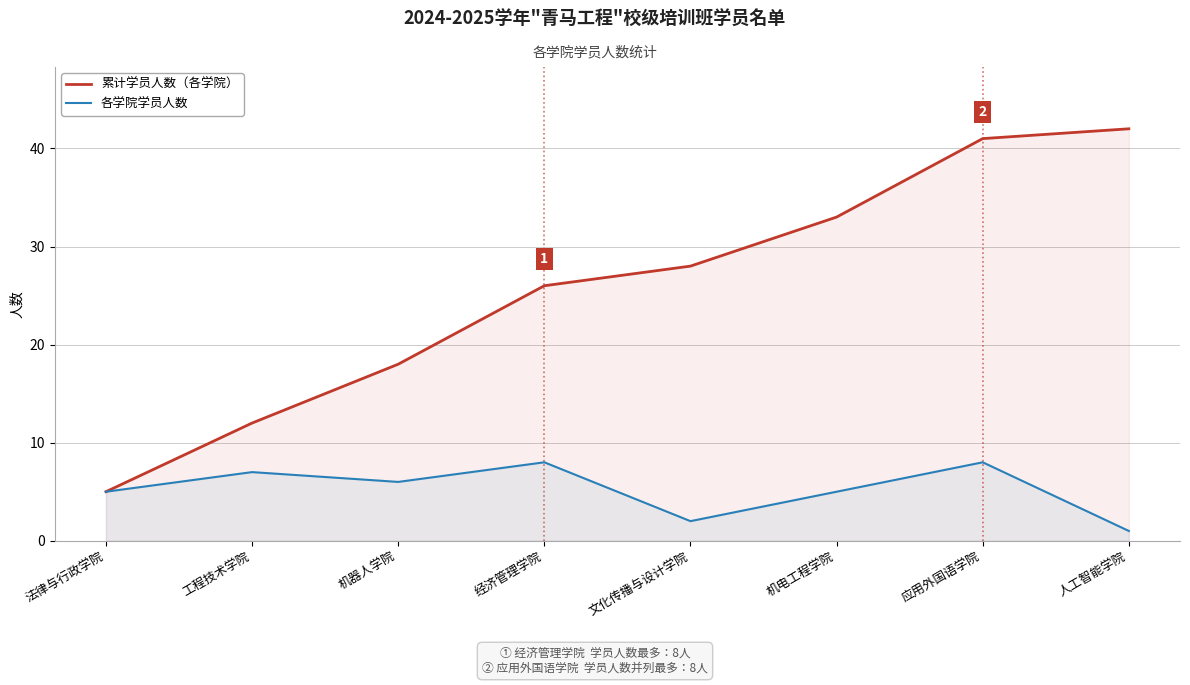

What is the value of the 累计学员人数（各学院） point at the 6th from the left?

33